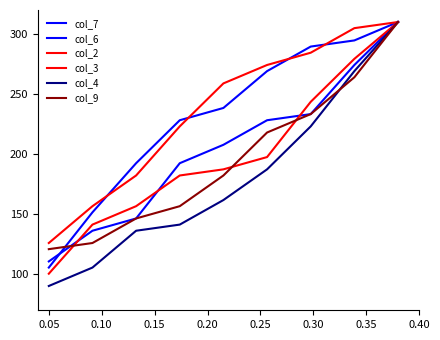

Does the chart display data point markers on the line(s)?

No